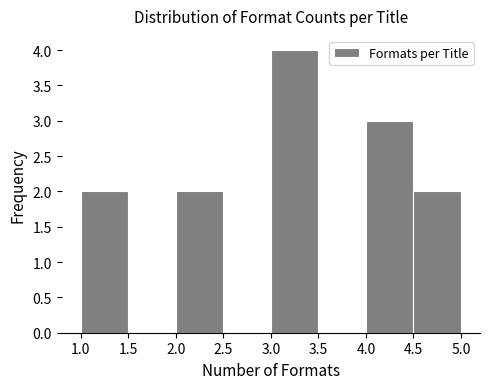

How tall is the bar that spans 4.5 to 5.0 on the x-axis? The values are not printed on the chart, so give them approximately, as read against the axis.

2